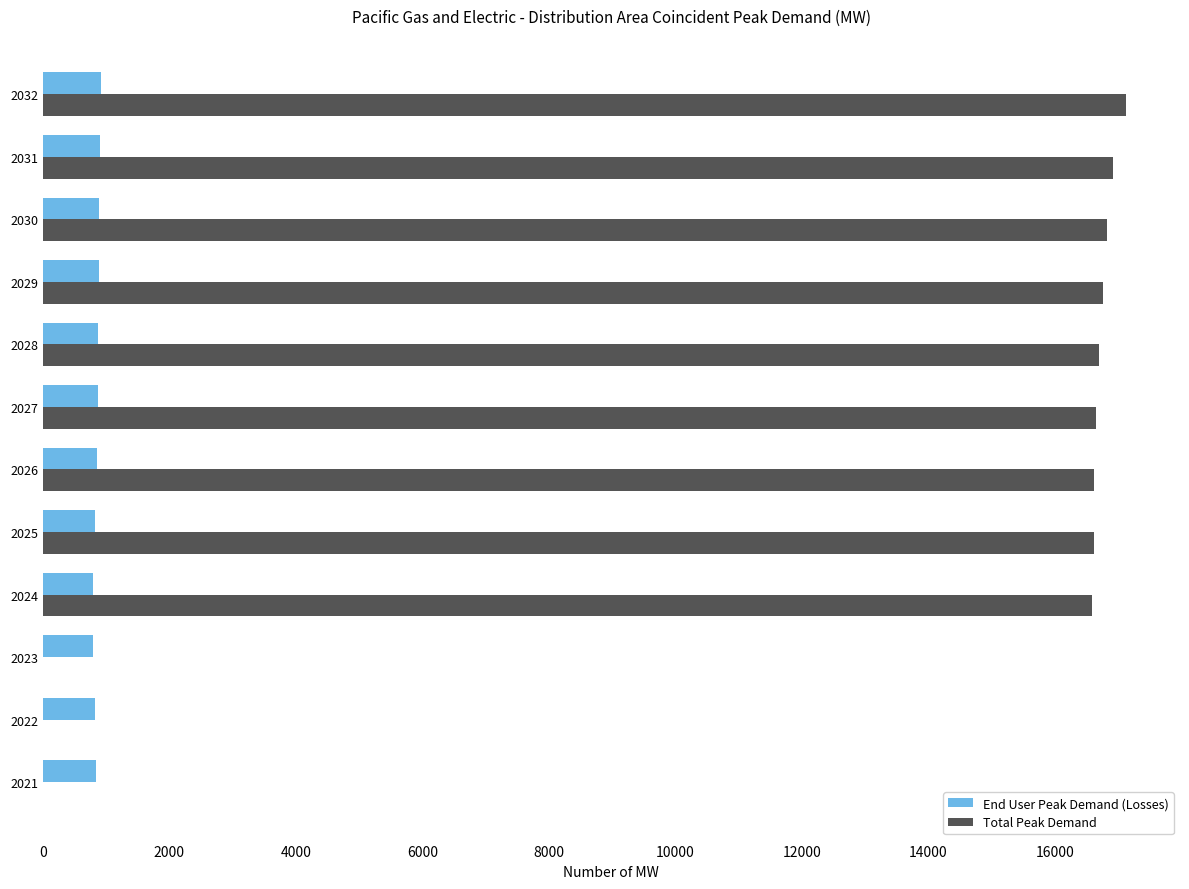

Is it true that End User Peak Demand (Losses) equals 1541.6 at 2029?

False